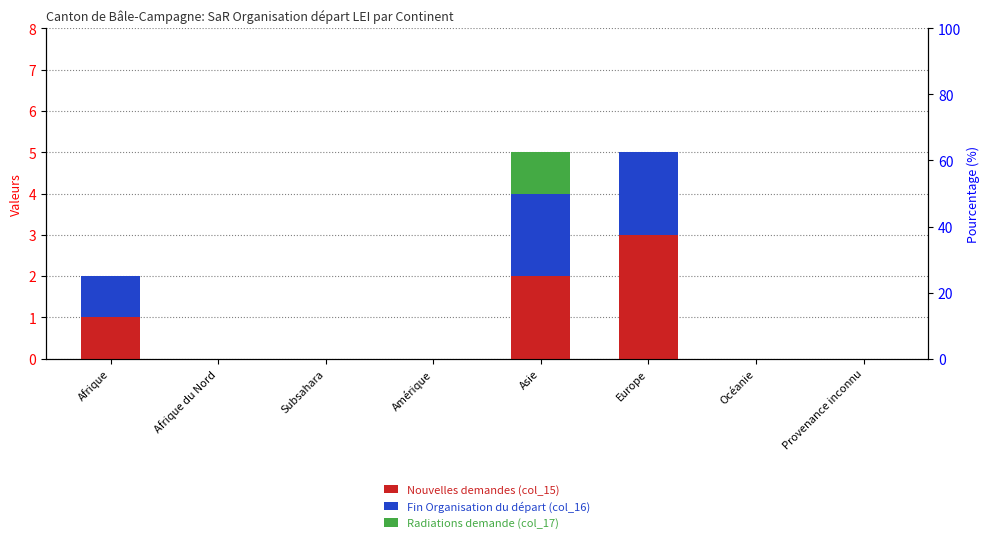

Which category has the highest value in the Nouvelles demandes (col_15) series?

Europe